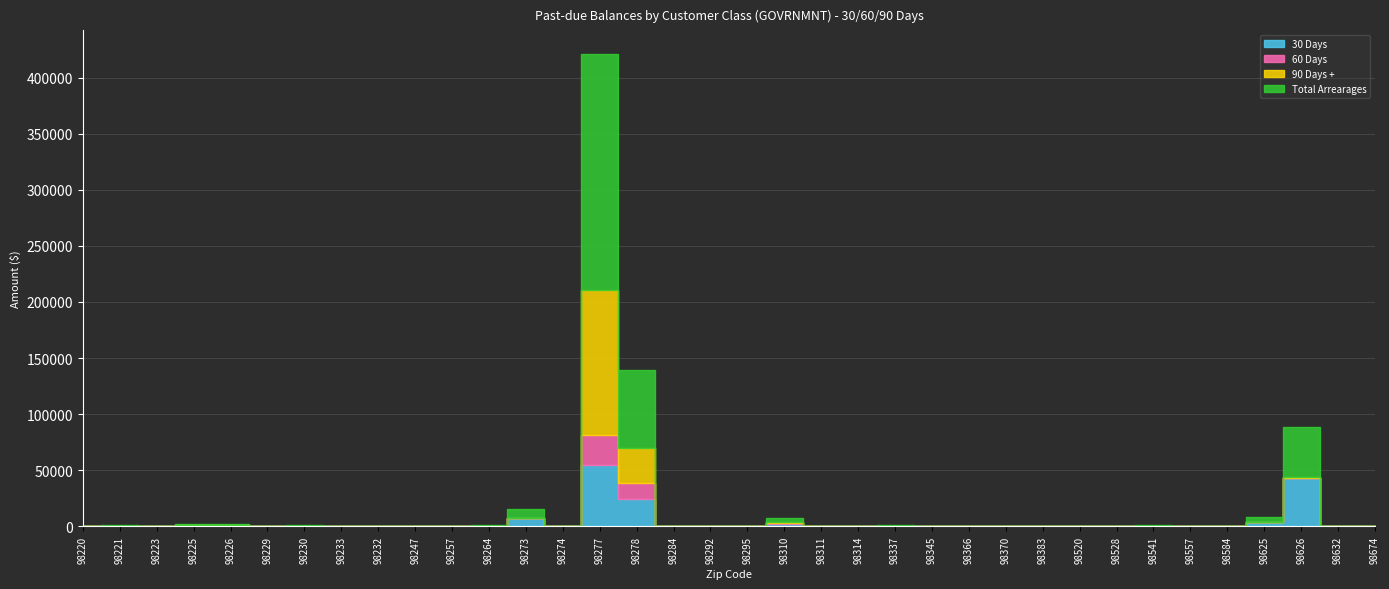

Reading left to right, list all the values displayed in this chart.

30 Days: 98220=370.0	98221=464.0	98223=47.4	98225=1105.1	98226=1004.4	98229=0.0	98230=403.2	98233=10.3	98232=0.0	98247=0.0	98257=89.9	98264=467.7	98273=7567.5	98274=96.6	98277=54769.4	98278=24186.6	98284=88.4	98292=312.3	98295=0.0	98310=2409.7	98311=0.0	98314=0.0	98337=514.7	98345=0.0	98366=181.1	98370=13.0	98383=252.8	98520=0.0	98528=0.0	98541=0.0	98557=0.0	98584=0.0	98625=4160.6	98626=43237.2	98632=356.8	98674=149.2
60 Days: 98220=0.0	98221=0.0	98223=0.0	98225=0.0	98226=0.0	98229=0.0	98230=0.0	98233=0.0	98232=0.0	98247=0.0	98257=0.0	98264=0.0	98273=0.0	98274=15.2	98277=27072.2	98278=14122.7	98284=36.6	98292=0.0	98295=0.0	98310=738.9	98311=0.0	98314=0.0	98337=0.0	98345=0.0	98366=0.0	98370=0.0	98383=115.6	98520=0.0	98528=0.0	98541=650.0	98557=0.0	98584=63.4	98625=0.0	98626=0.0	98632=0.0	98674=0.0
90 Days +: 98220=0.0	98221=0.0	98223=0.0	98225=0.0	98226=0.0	98229=0.0	98230=0.0	98233=0.0	98232=0.0	98247=0.0	98257=0.0	98264=0.0	98273=0.0	98274=0.0	98277=128644.0	98278=31158.2	98284=0.0	98292=0.0	98295=0.0	98310=583.2	98311=0.0	98314=0.0	98337=0.0	98345=0.0	98366=0.0	98370=0.0	98383=0.0	98520=0.0	98528=0.0	98541=0.0	98557=0.0	98584=0.0	98625=0.0	98626=957.1	98632=0.0	98674=0.0
Total Arrearages: 98220=370.0	98221=464.0	98223=47.4	98225=1105.1	98226=1004.4	98229=0.0	98230=403.2	98233=10.3	98232=0.0	98247=0.0	98257=89.9	98264=467.7	98273=7567.5	98274=111.8	98277=210485.7	98278=69467.5	98284=125.0	98292=312.3	98295=0.0	98310=3731.9	98311=0.0	98314=0.0	98337=514.7	98345=0.0	98366=181.1	98370=13.0	98383=368.5	98520=0.0	98528=0.0	98541=650.0	98557=0.0	98584=63.4	98625=4160.6	98626=44194.3	98632=356.8	98674=149.2